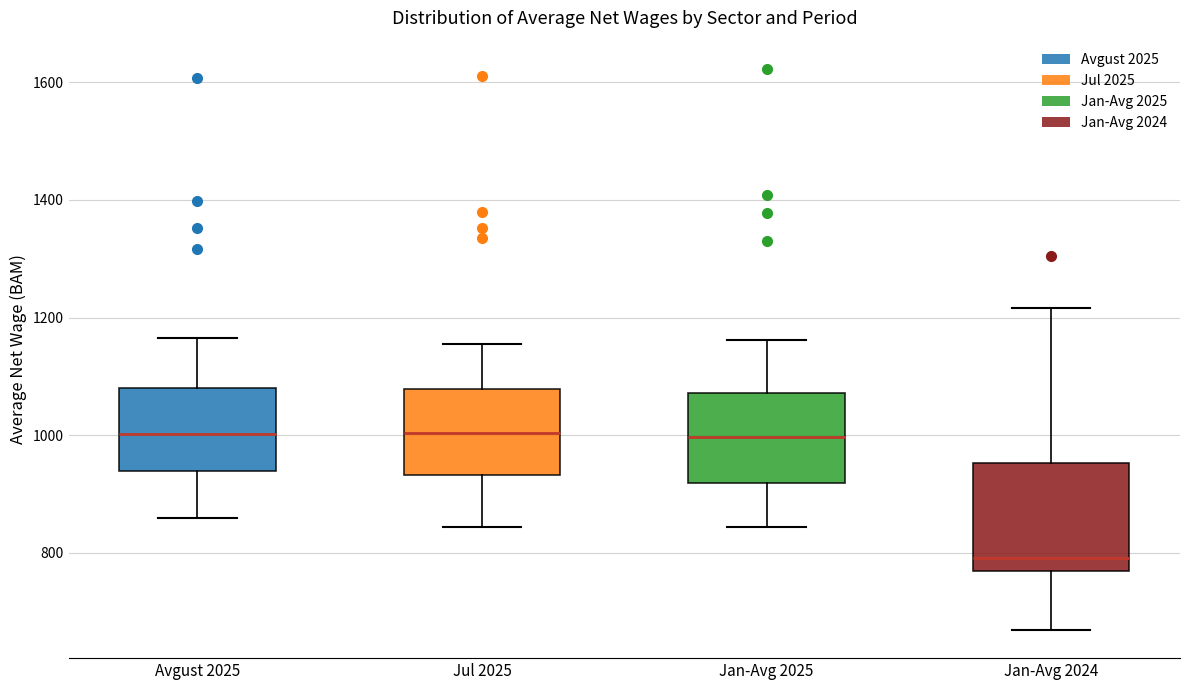

Where does the lower whisker of the box for Jul 2025 end on the y-axis? The values are not printed on the chart, so give them approximately, as read against the axis.

840